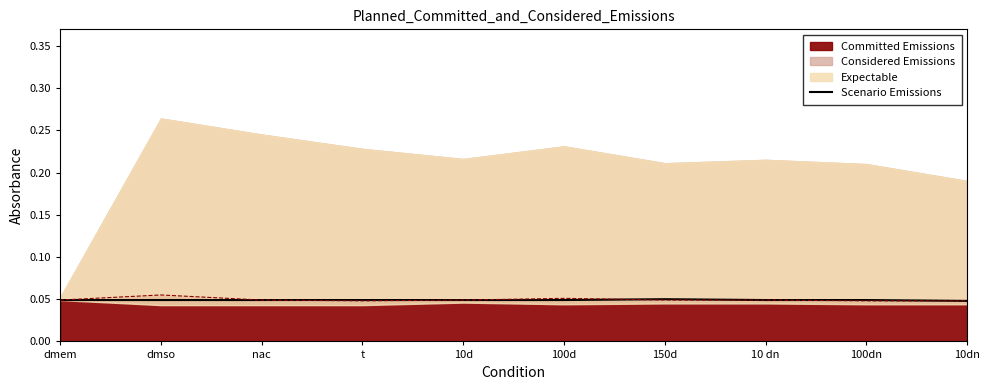

At which category does the data reach its first local peak?

150d